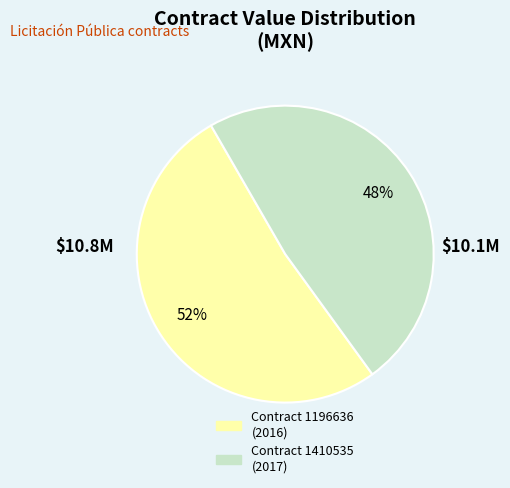

To the nearest percent, what is the average slice percentage?

50%